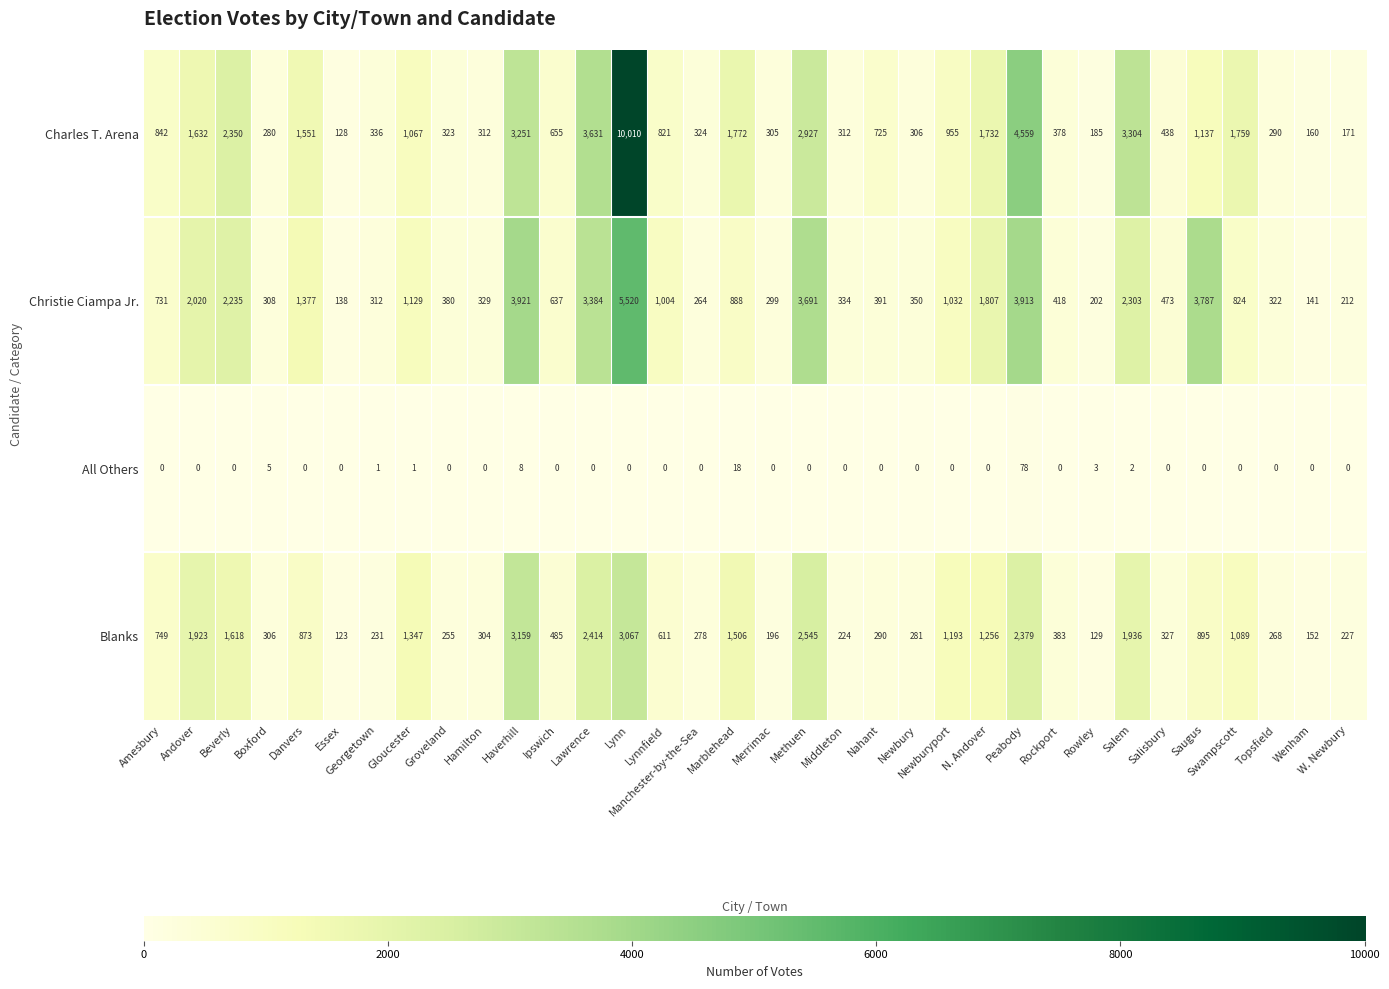

Count the number of data series in this chart.

4